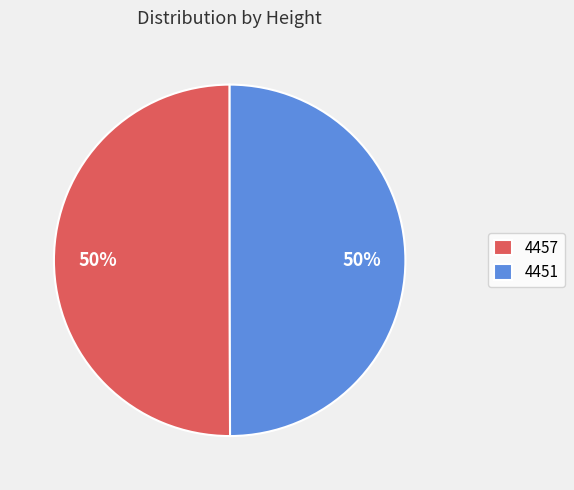

How many slices are in this pie chart?

2